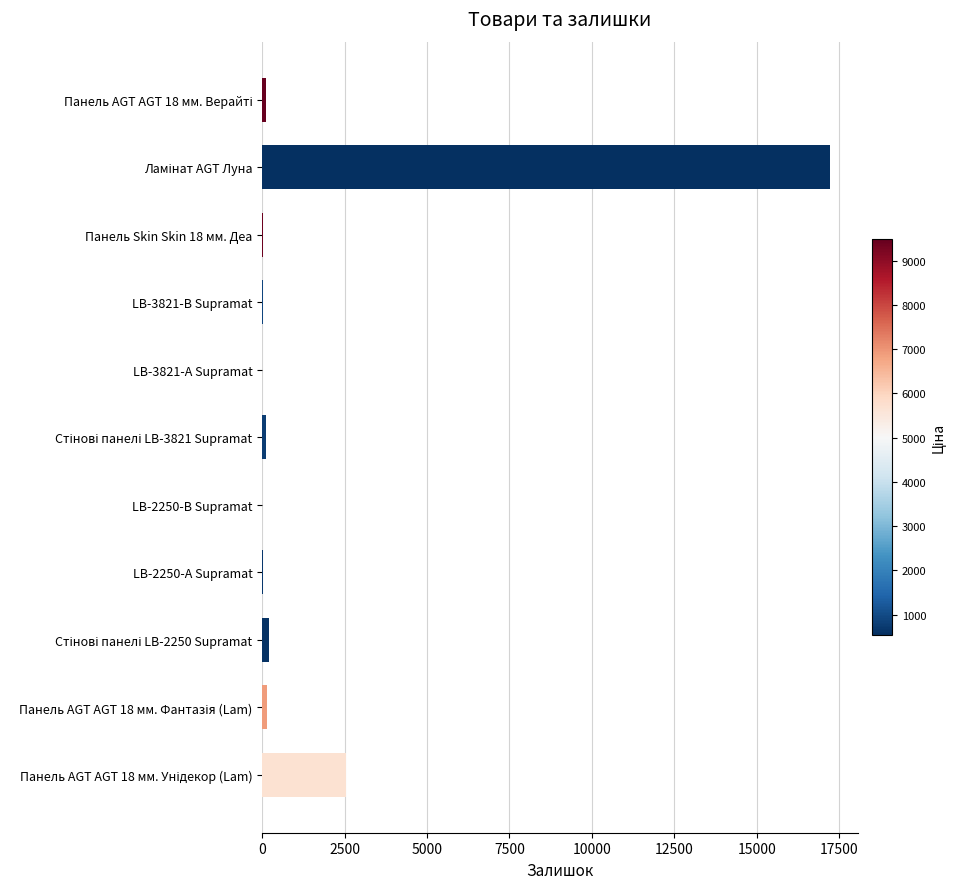

Does the chart contain stacked bars?

No